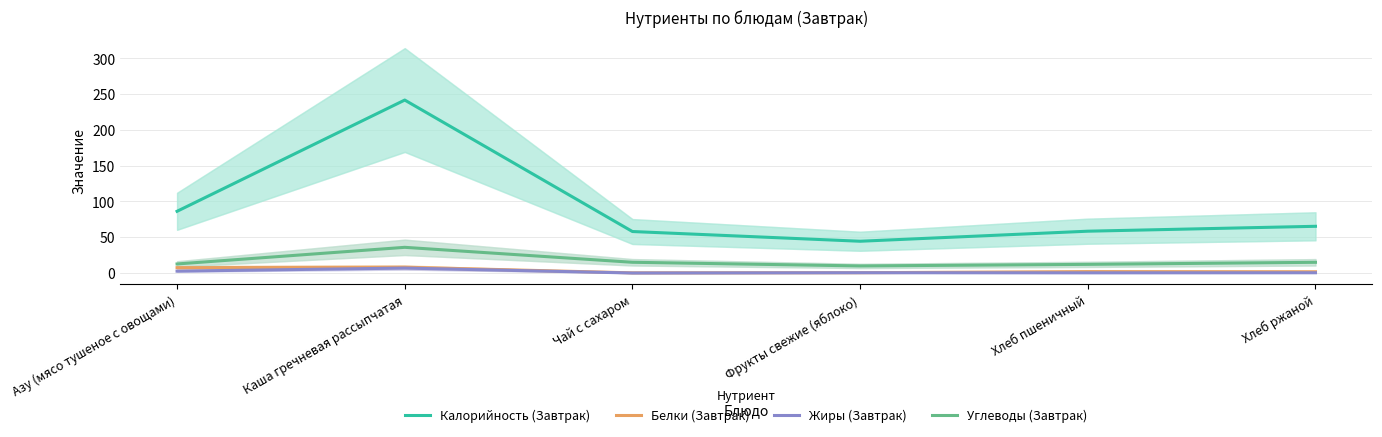

Which category has the highest value across all series?

Каша гречневая рассыпчатая